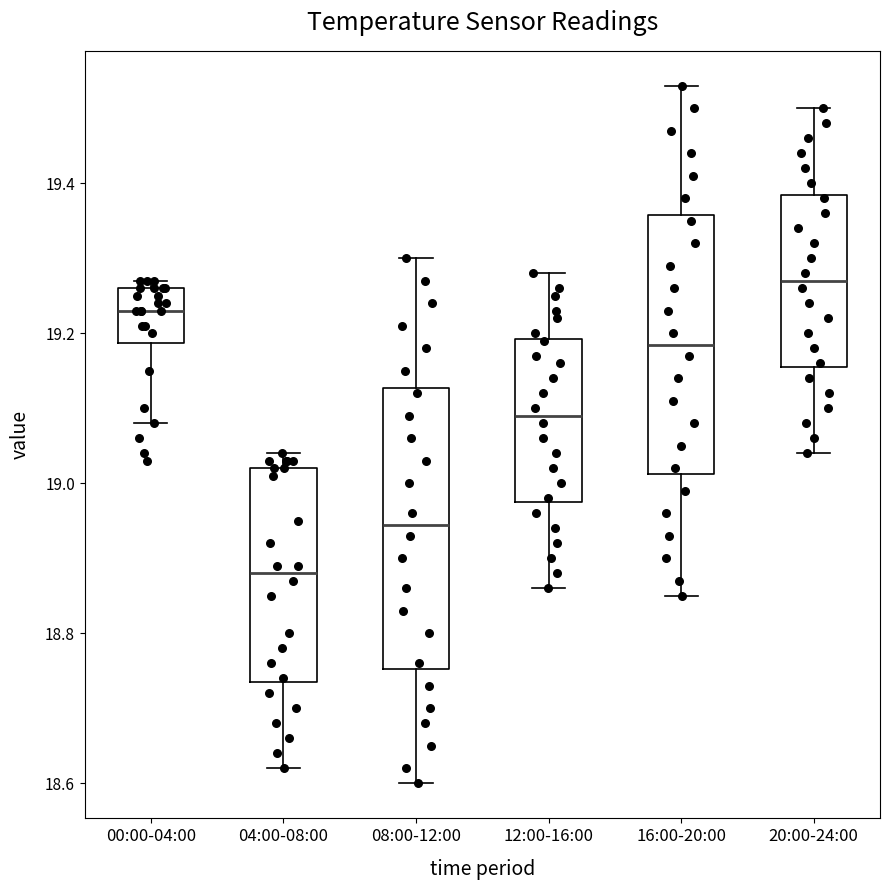

Where is the lower edge of the box for 12:00-16:00 on the y-axis? The values are not printed on the chart, so give them approximately, as read against the axis.

18.98